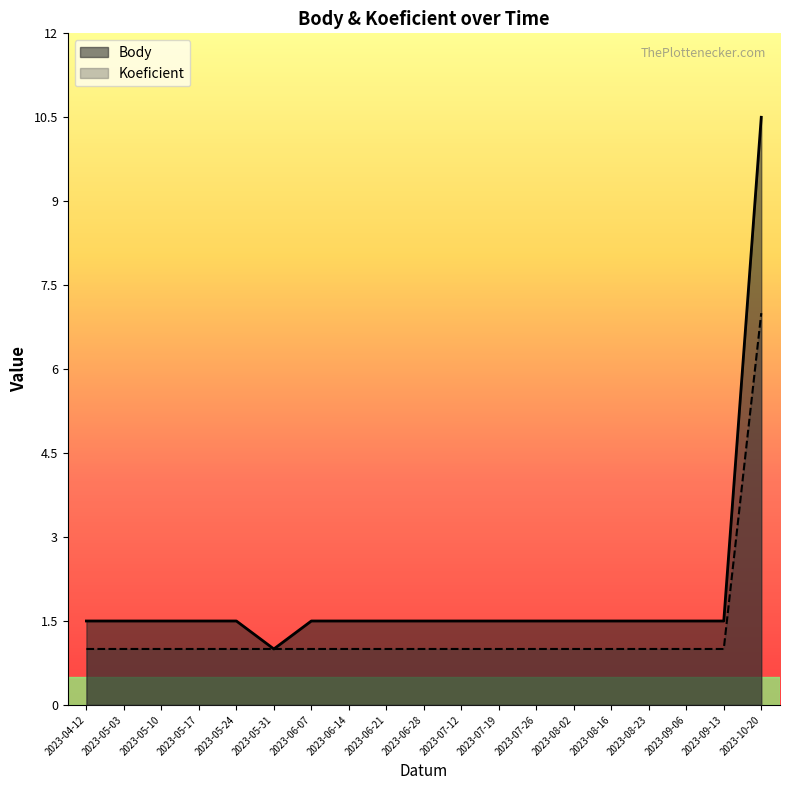

Which label corresponds to the smallest value in the chart?

2023-05-31